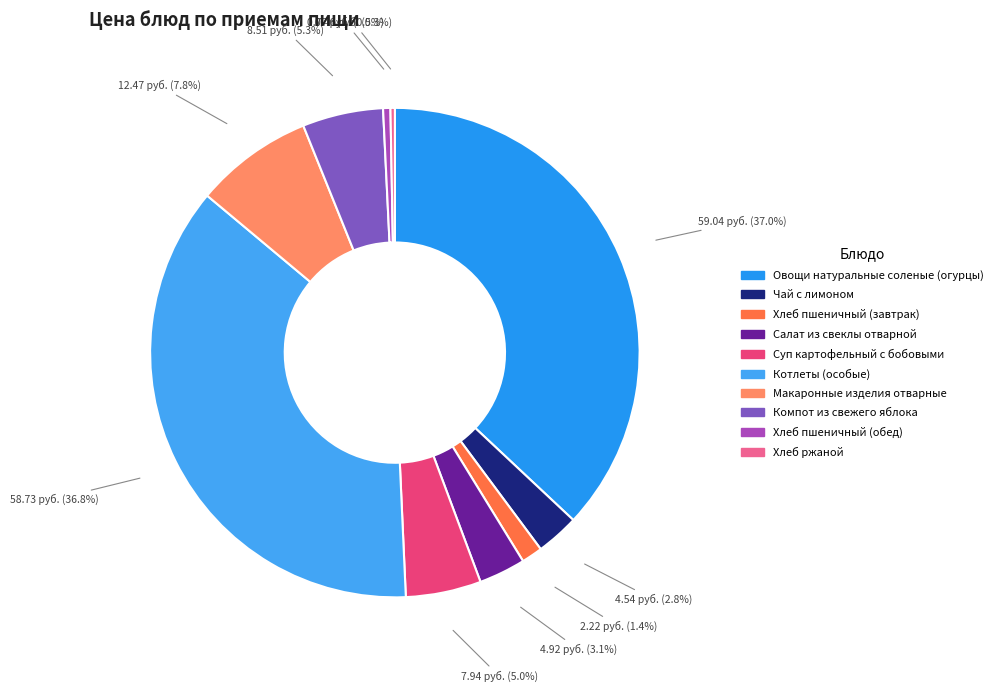

Does Компот из свежего яблока represent more than half of the total?

No